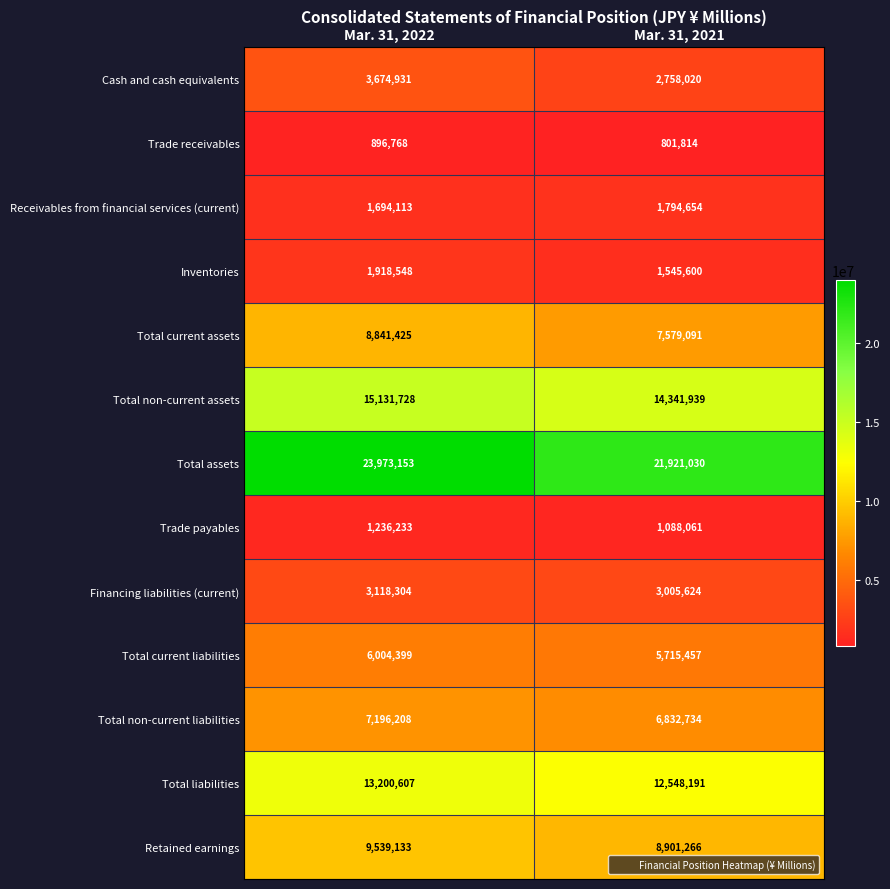

At which category is the sum across all series the highest?

Mar. 31, 2022